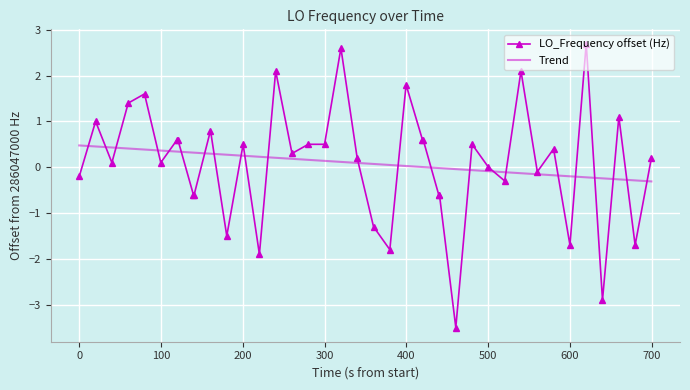

List the series in order of their peak value, lowest first.

Trend, LO_Frequency offset (Hz)